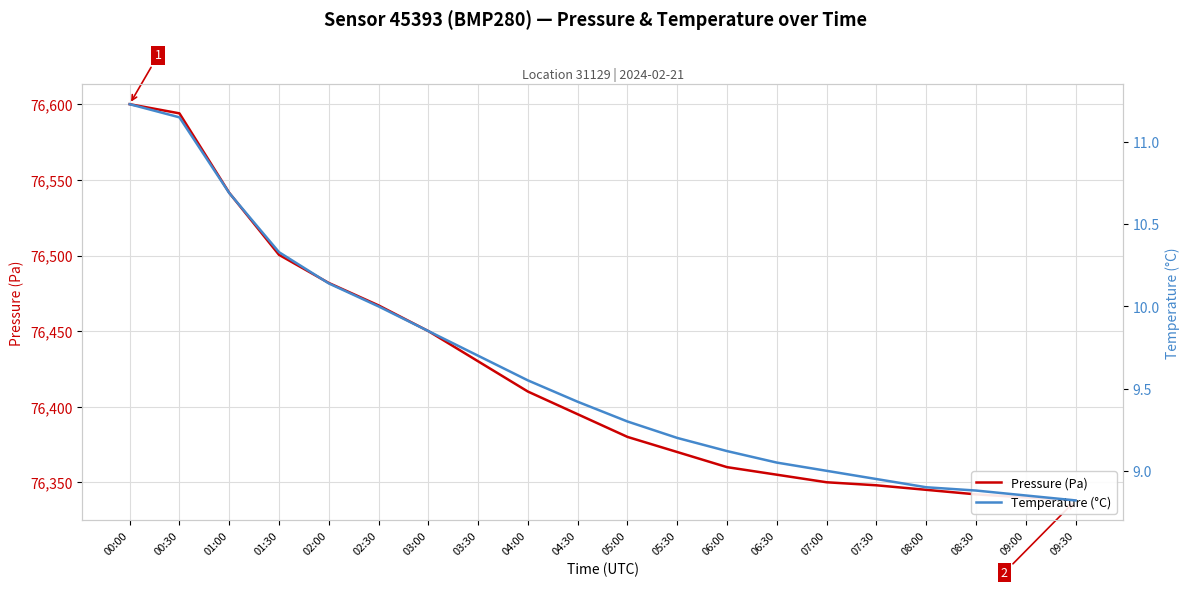

Where does the Temperature (°C) series first go above 9?

00:00